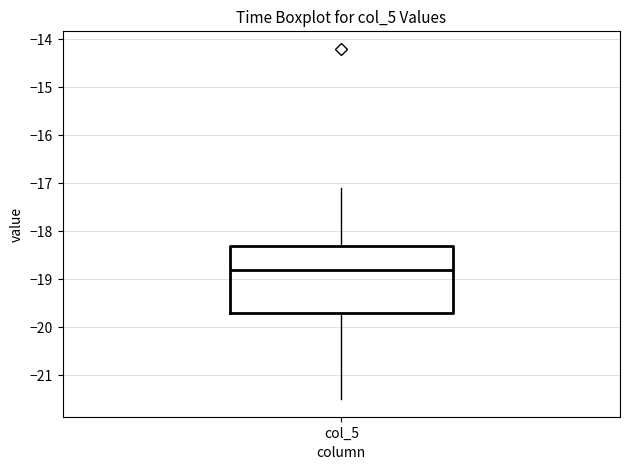

Transcribe this box plot: give where the median line is, the range the box spans, and where the two whiskers end, as read against the y-axis. The values are not printed on the chart, so give them approximately, as read against the axis.

median -18.8, box -19.7 to -18.3, whiskers -21.5 to -17.1